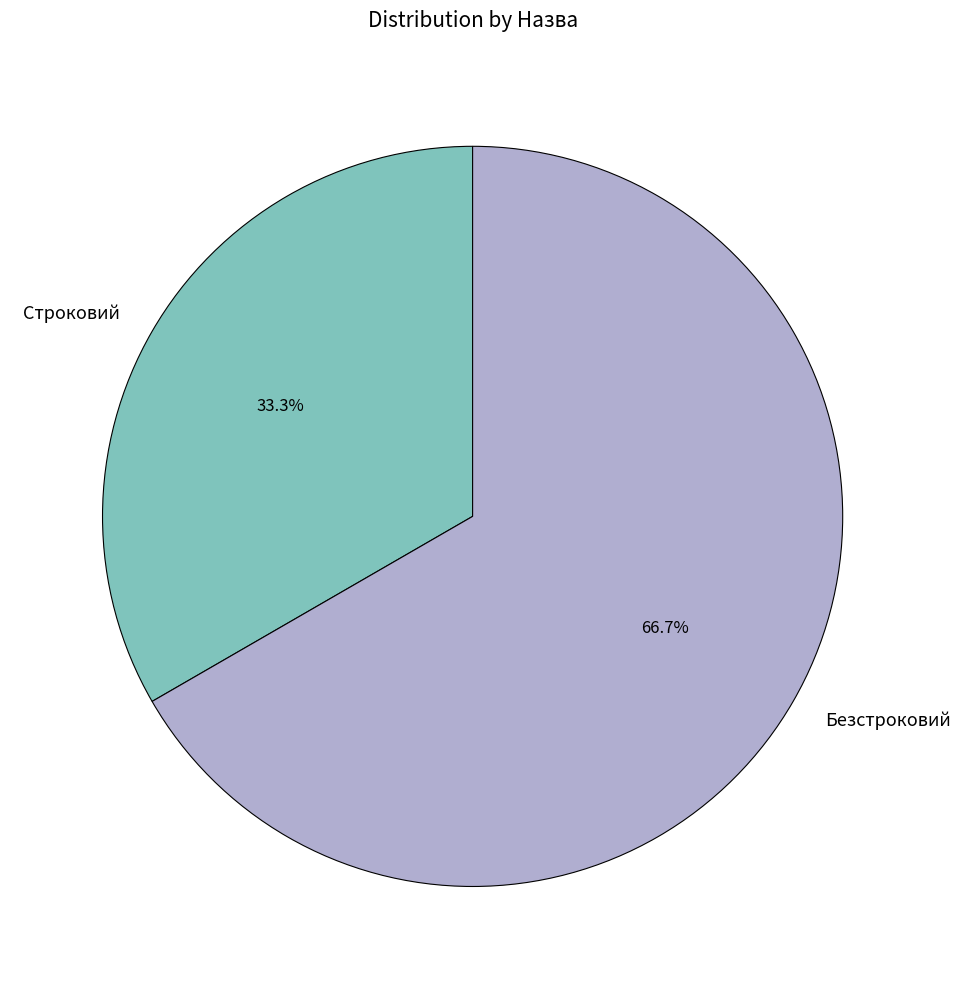

What percentage do Безстроковий and Строковий together represent?

100.0%